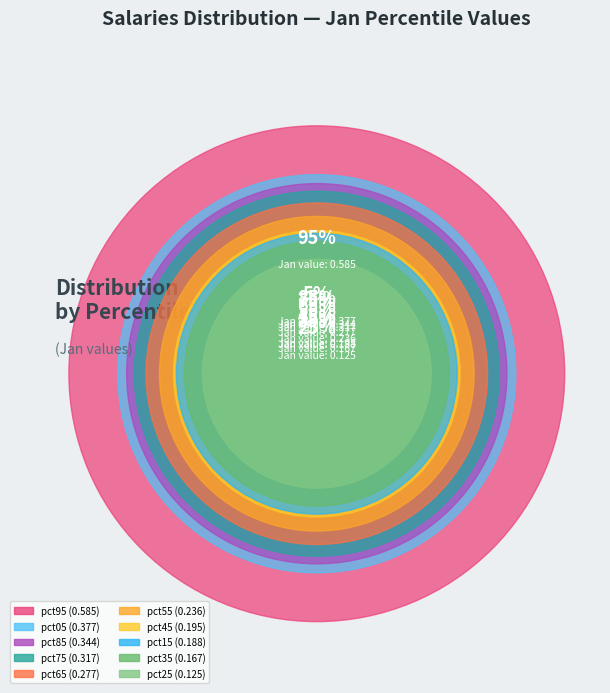

Which category has the biggest portion of the pie?

pct95